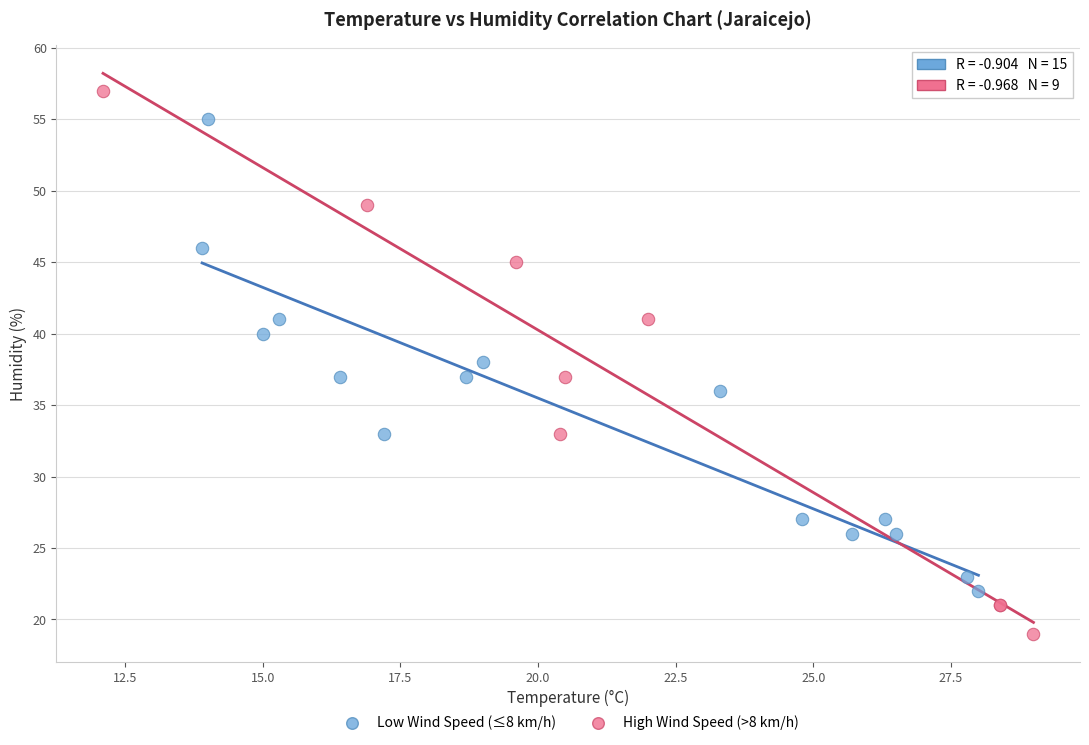

Which series has the widest spread of Y values?

High Wind Speed (>8 km/h)